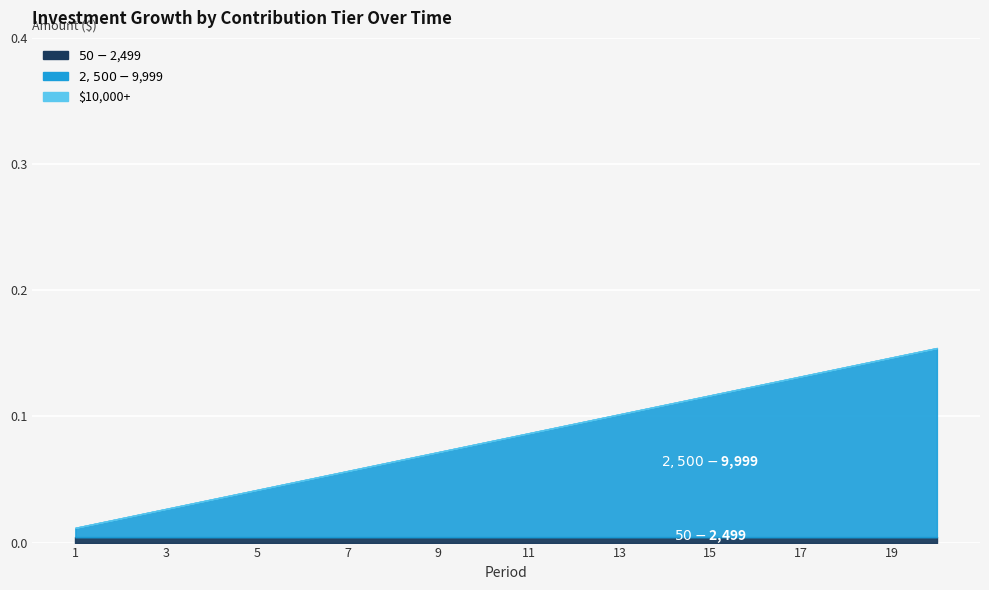

At which category is the sum across all series the highest?

20